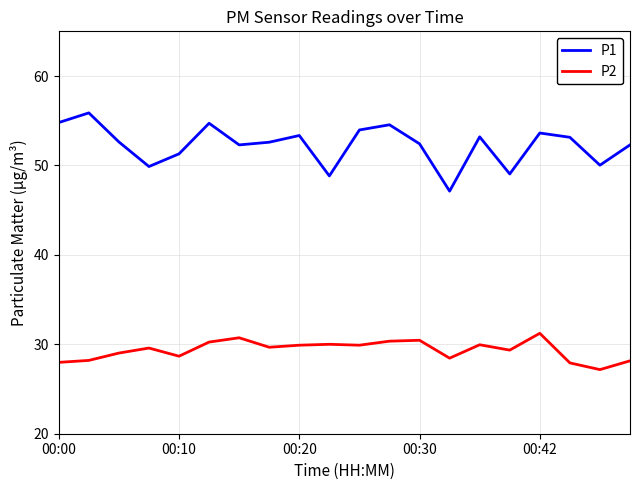

True or false: P2 and P1 intersect in this chart.

False